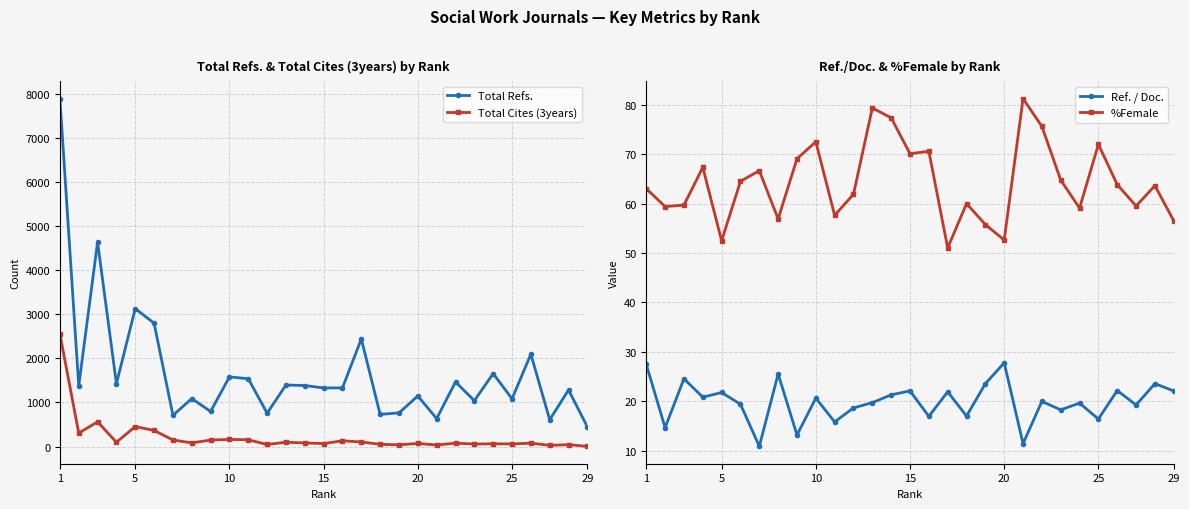

At which category does the chart reach its peak across all series?

1